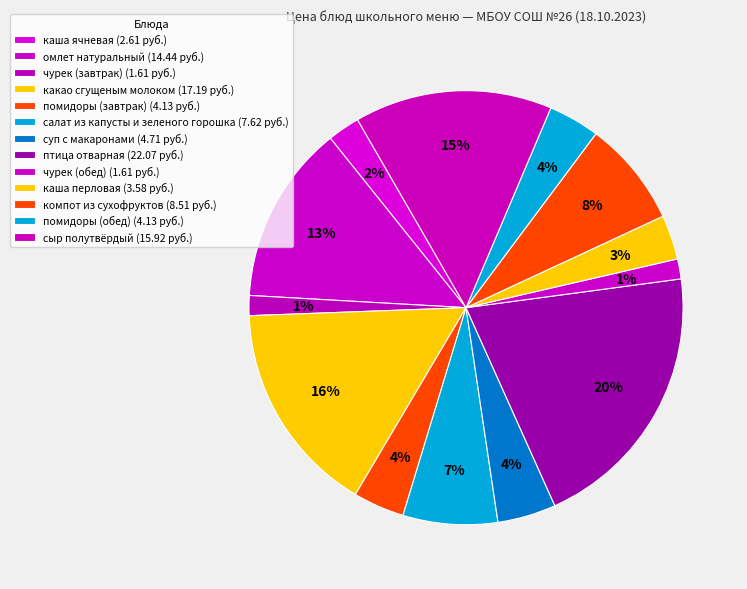

Between помидоры (обед) and каша ячневая, which is larger?

помидоры (обед)